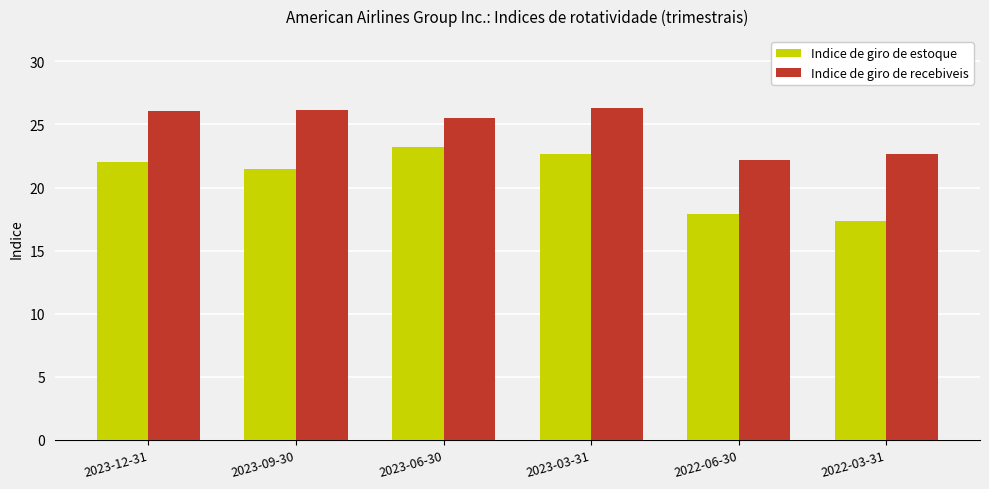

What is the average value of the Indice de giro de recebiveis series?

24.8